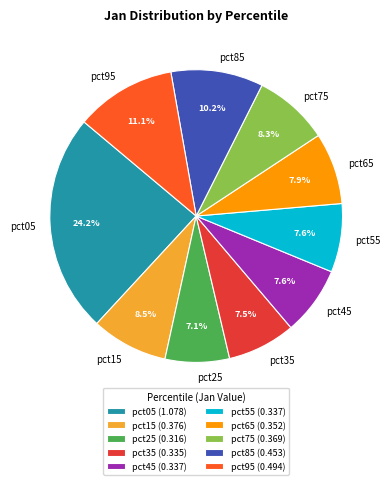

Does pct85 represent more than half of the total?

No